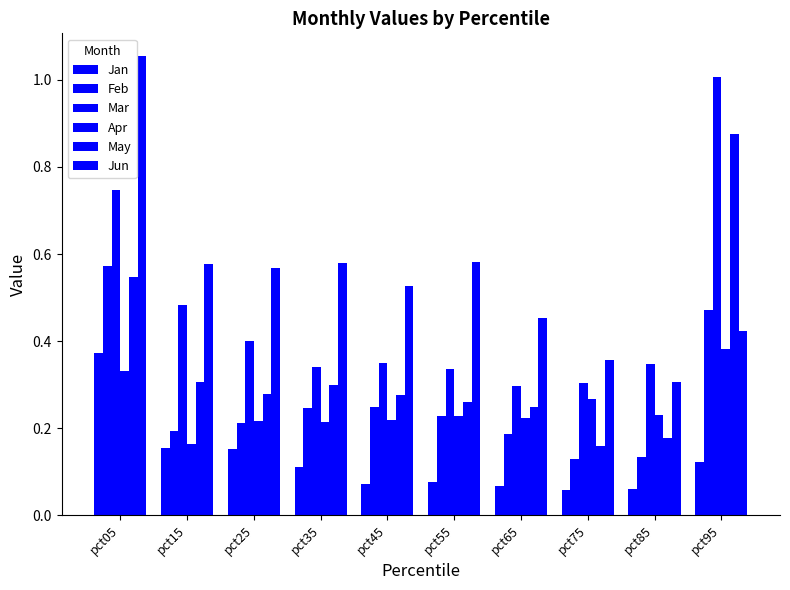

What is the approximate value of Jun at pct45?

0.5